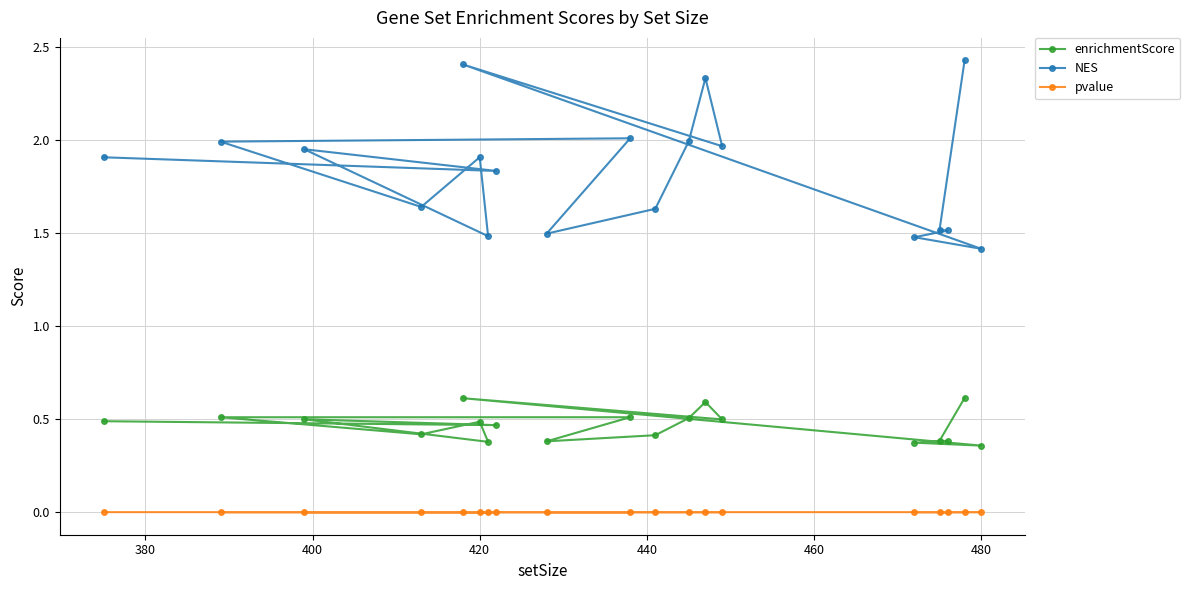

How many enrichmentScore values are between 0 and 1?

19